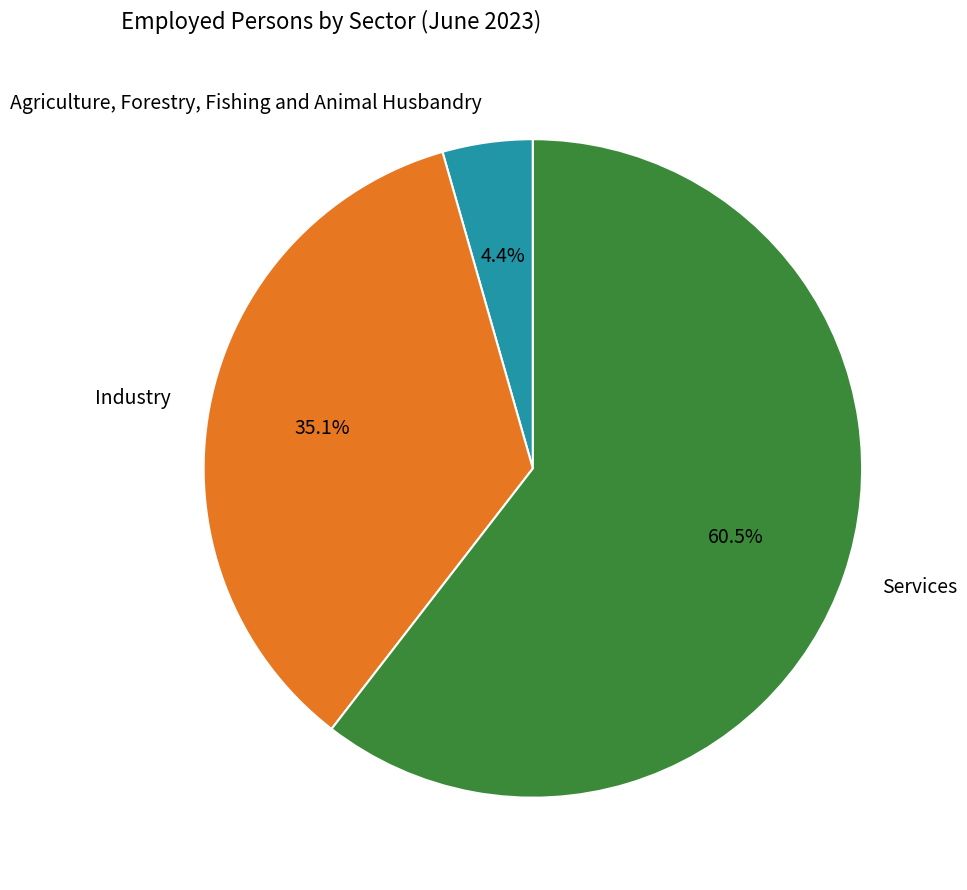

Which category accounts for the majority?

Services